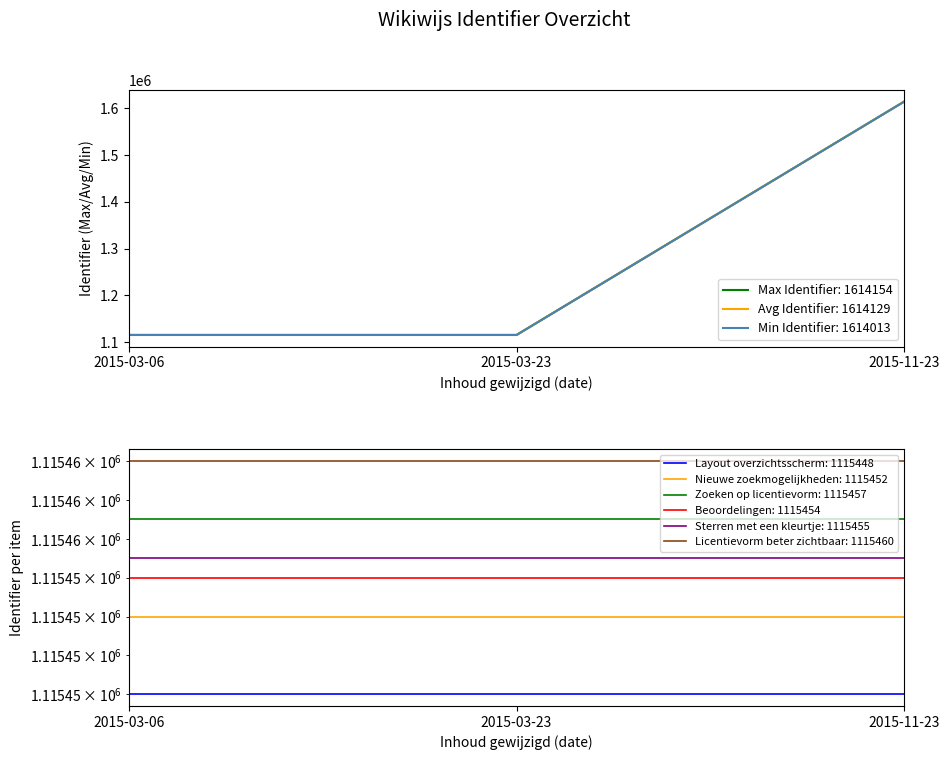

Reading left to right, list all the values displayed in this chart.

Max Identifier: 2015-03-06=1115460	2015-03-23=1115458	2015-11-23=1614154
Avg Identifier: 2015-03-06=1115456	2015-03-23=1115452	2015-11-23=1614129
Min Identifier: 2015-03-06=1115448	2015-03-23=1115450	2015-11-23=1614013